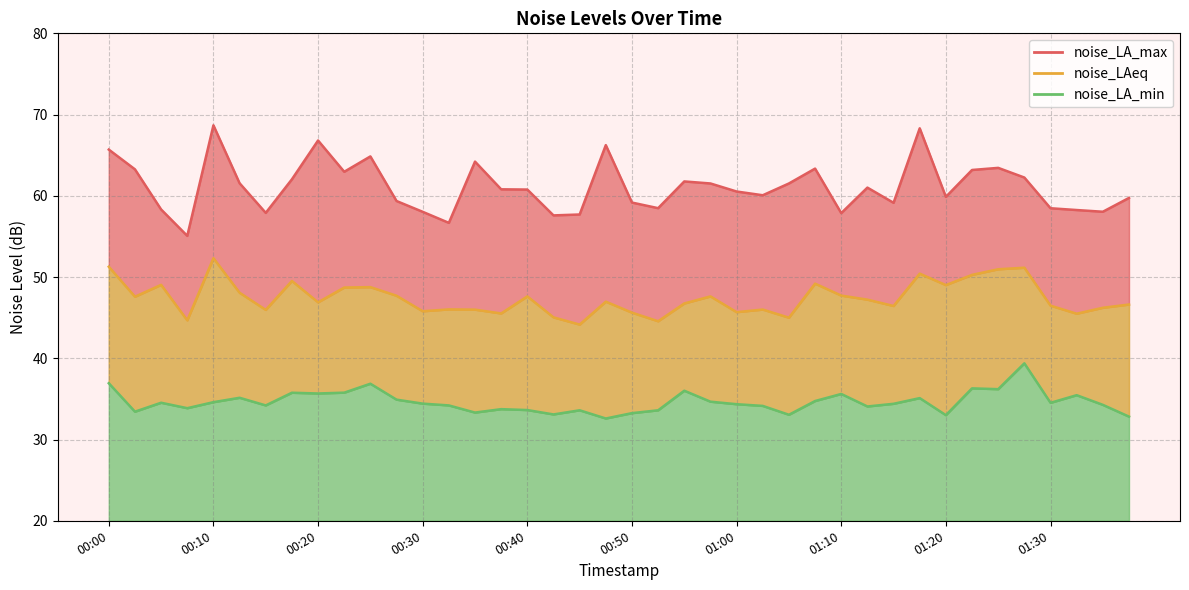

True or false: noise_LA_max has a value of 68.3 at 31.

True